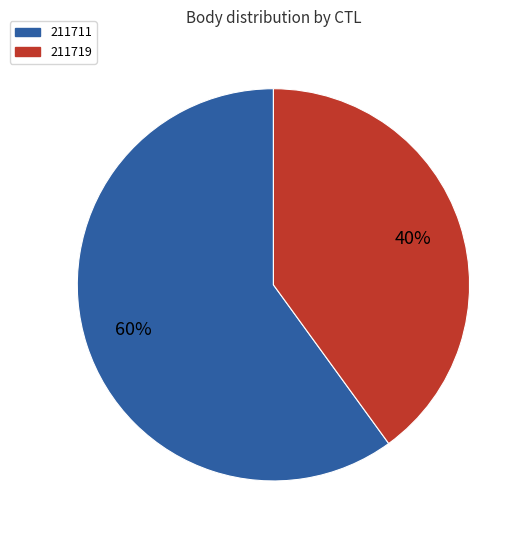

To the nearest percent, what is the difference between the largest and smallest slice percentages?

20%